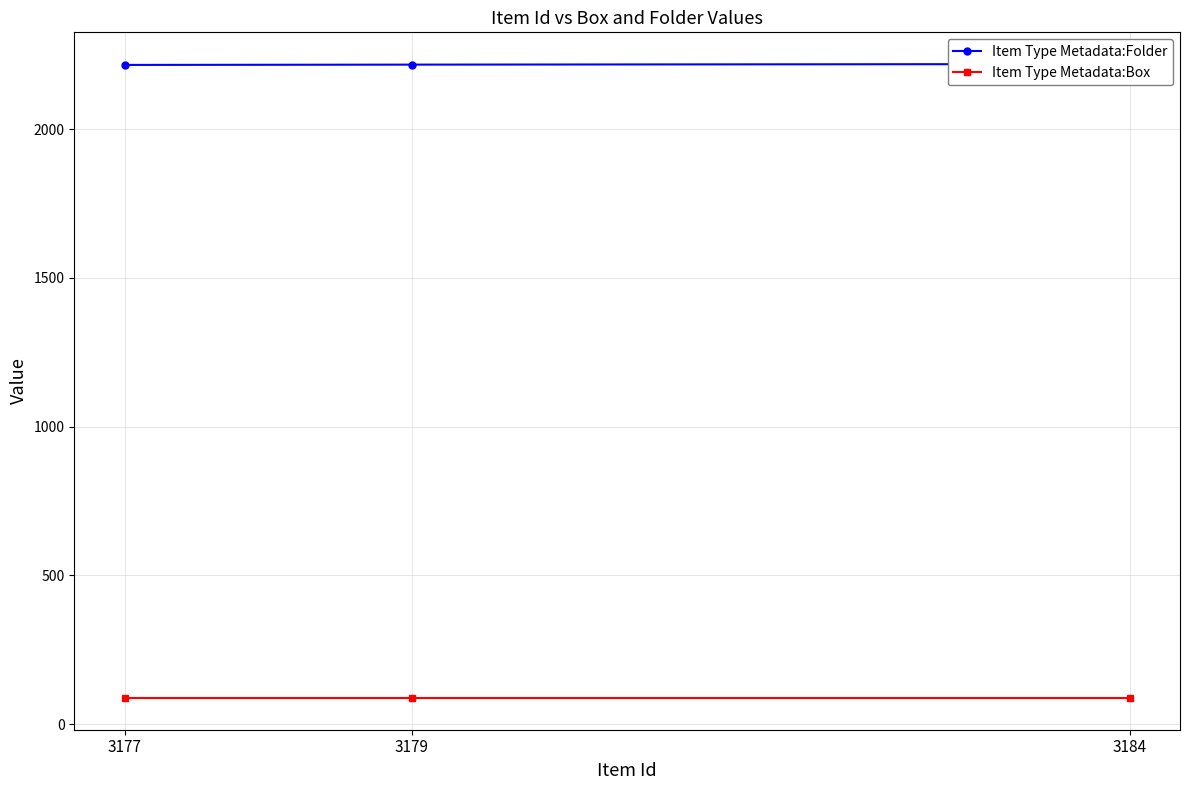

Is it true that Item Type Metadata:Folder equals 3497 at 3179?

False